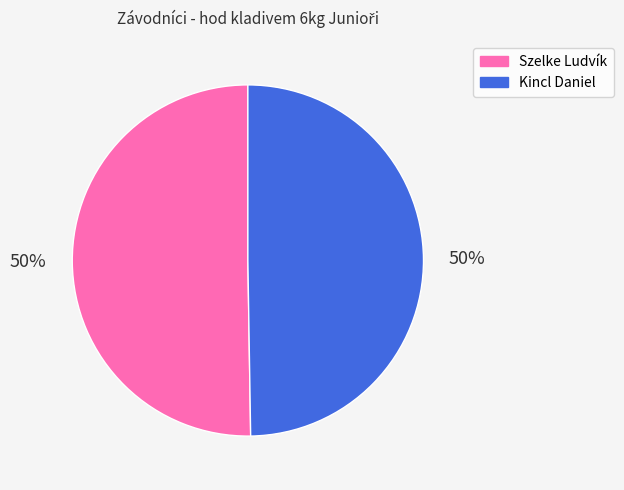

Count the number of slices in the pie.

2